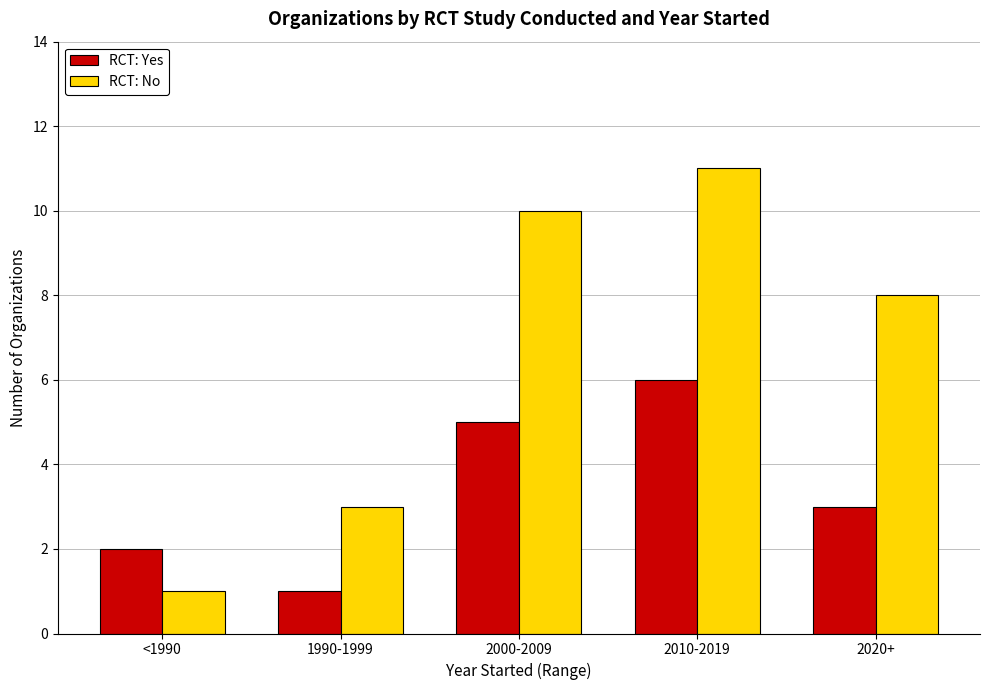

Which series has the largest total across all categories?

RCT: No